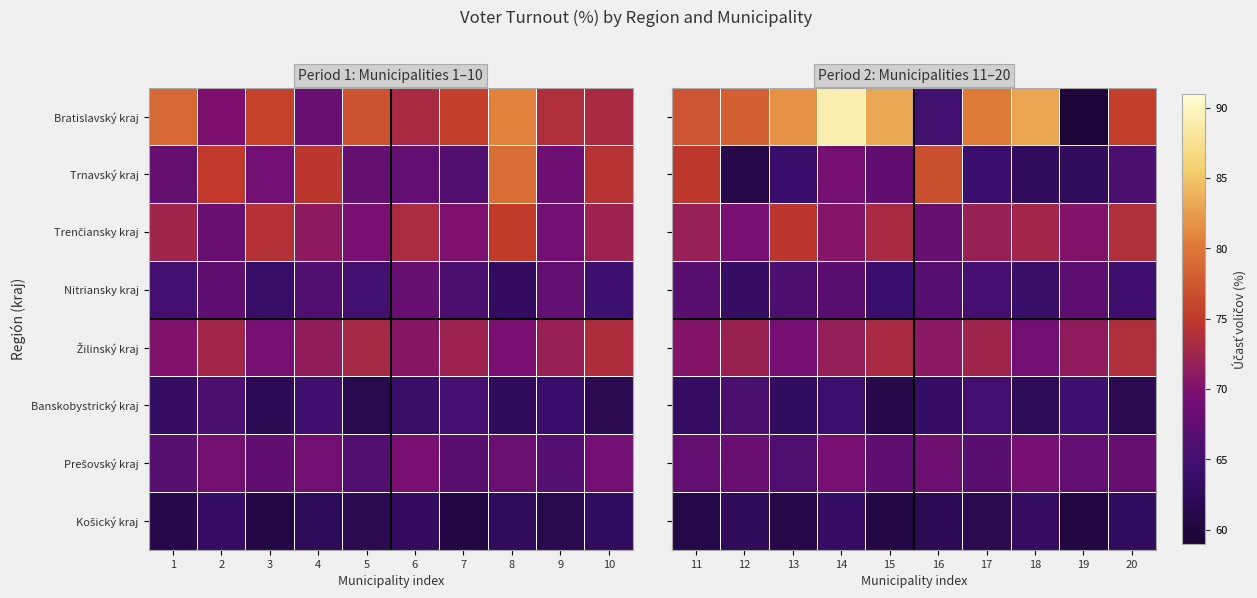

What is the sum of the Nitriansky kraj values at 15 and 16?

131.0